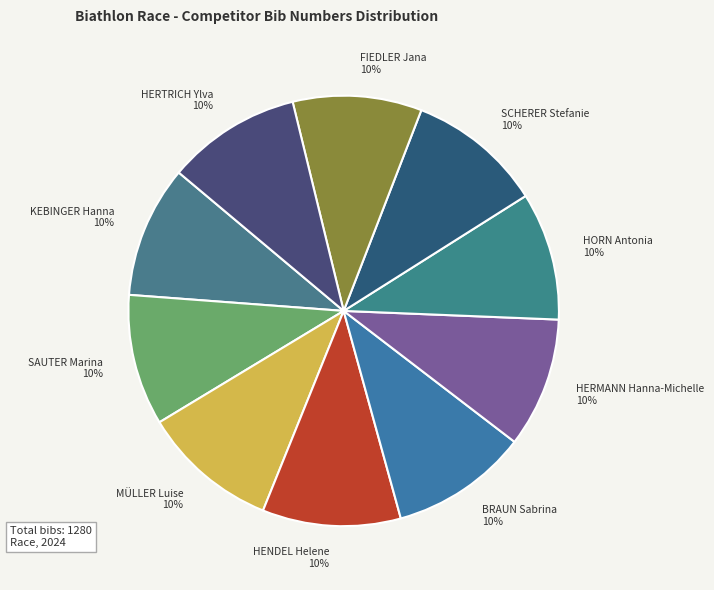

Combined, do MÜLLER Luise and SAUTER Marina account for over 50%?

No